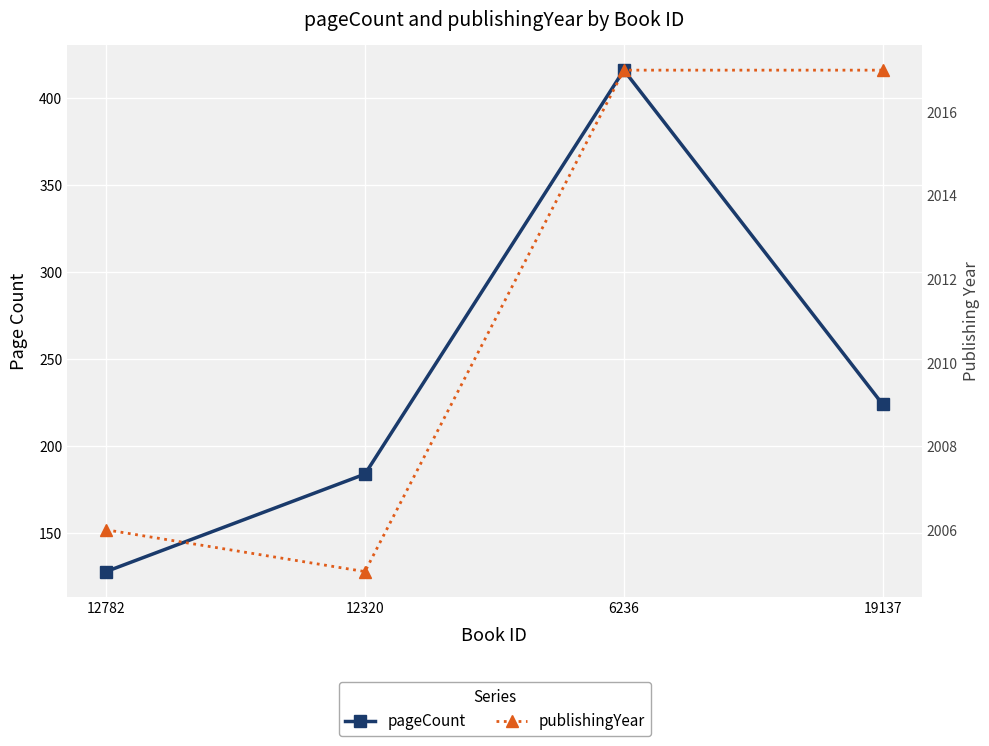

The value of publishingYear at 6236 is 2017. True or false?

True